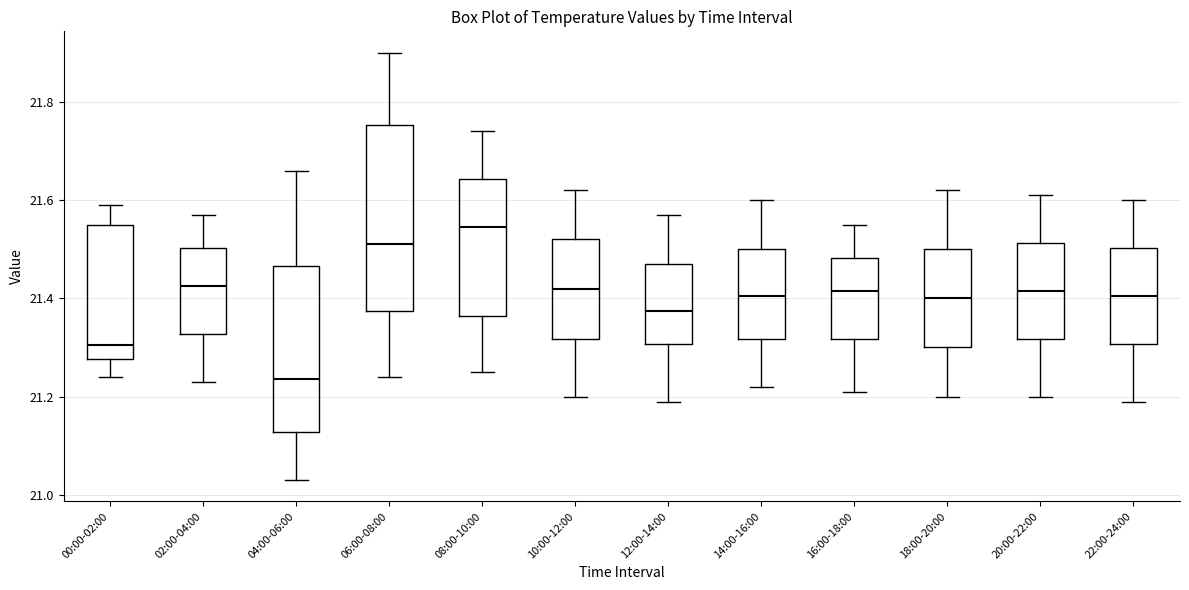

Reading left to right, transcribe this box plot: for each box, give where its median line is, the range the box spans, and where its two whiskers end, as read against the y-axis. The values are not printed on the chart, so give them approximately, as read against the axis.

00:00-02:00: median 21.30, box 21.28 to 21.56, whiskers 21.24 to 21.60
02:00-04:00: median 21.42, box 21.32 to 21.50, whiskers 21.24 to 21.58
04:00-06:00: median 21.24, box 21.12 to 21.46, whiskers 21.04 to 21.66
06:00-08:00: median 21.52, box 21.38 to 21.76, whiskers 21.24 to 21.90
08:00-10:00: median 21.54, box 21.36 to 21.64, whiskers 21.26 to 21.74
10:00-12:00: median 21.42, box 21.32 to 21.52, whiskers 21.20 to 21.62
12:00-14:00: median 21.38, box 21.30 to 21.48, whiskers 21.20 to 21.58
14:00-16:00: median 21.40, box 21.32 to 21.50, whiskers 21.22 to 21.60
16:00-18:00: median 21.42, box 21.32 to 21.48, whiskers 21.22 to 21.56
18:00-20:00: median 21.40, box 21.30 to 21.50, whiskers 21.20 to 21.62
20:00-22:00: median 21.42, box 21.32 to 21.52, whiskers 21.20 to 21.62
22:00-24:00: median 21.40, box 21.30 to 21.50, whiskers 21.20 to 21.60